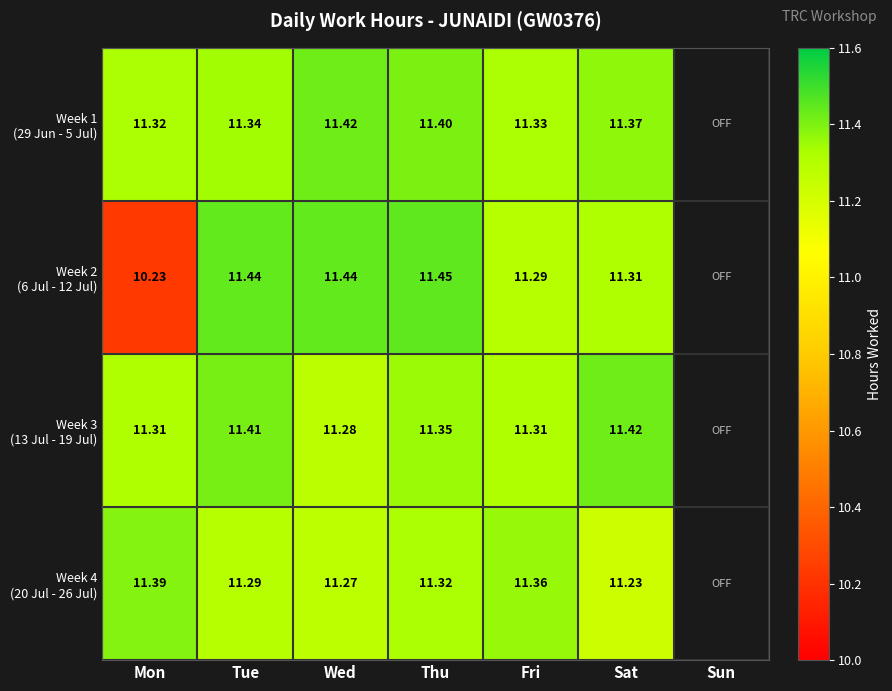

Which series changed the most between Wed and Fri?

Week 2 (6 Jul - 12 Jul)